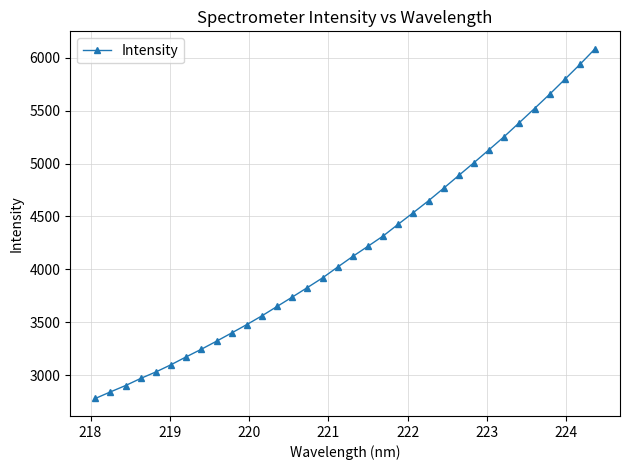

What is the greatest value displayed?

6084.3